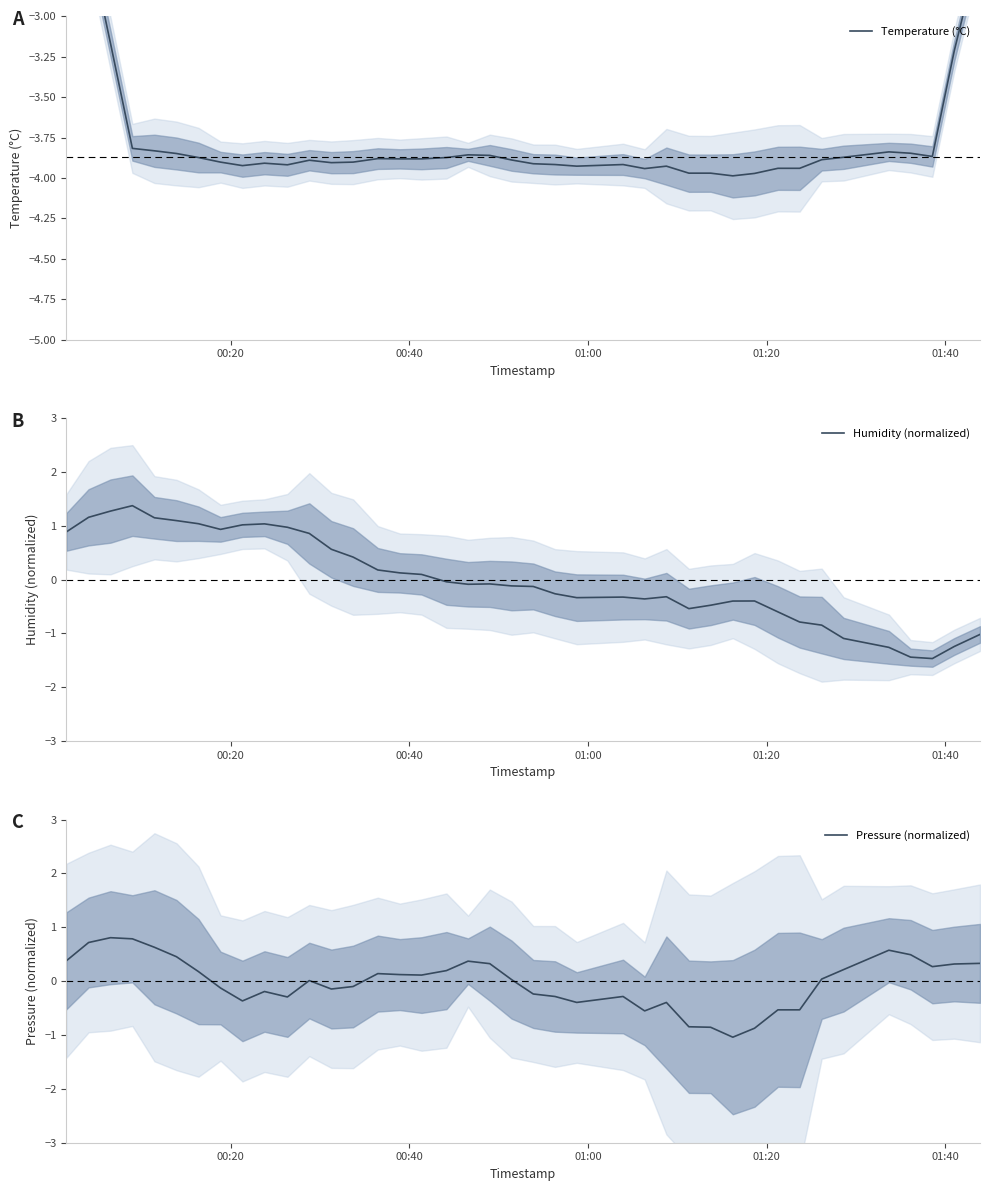

Rank the series by their maximum value, from highest to lowest.

Humidity (normalized), Pressure (normalized), Temperature (°C)